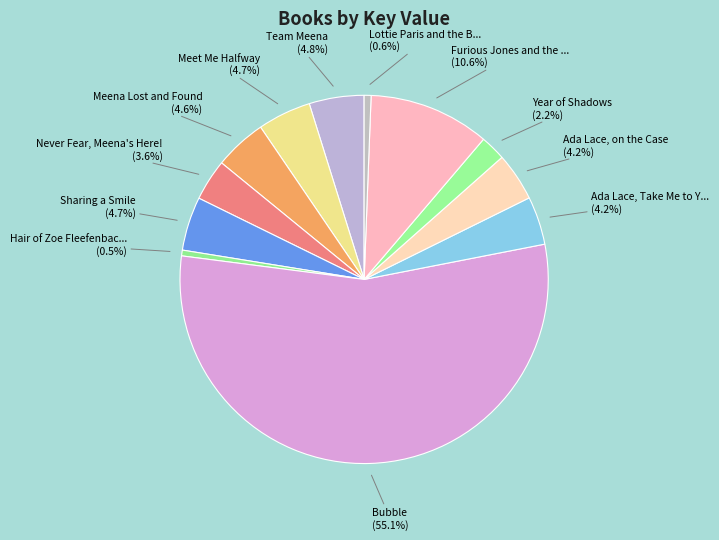

Is the sum of Lottie Paris and the B... and Year of Shadows greater than half?

No